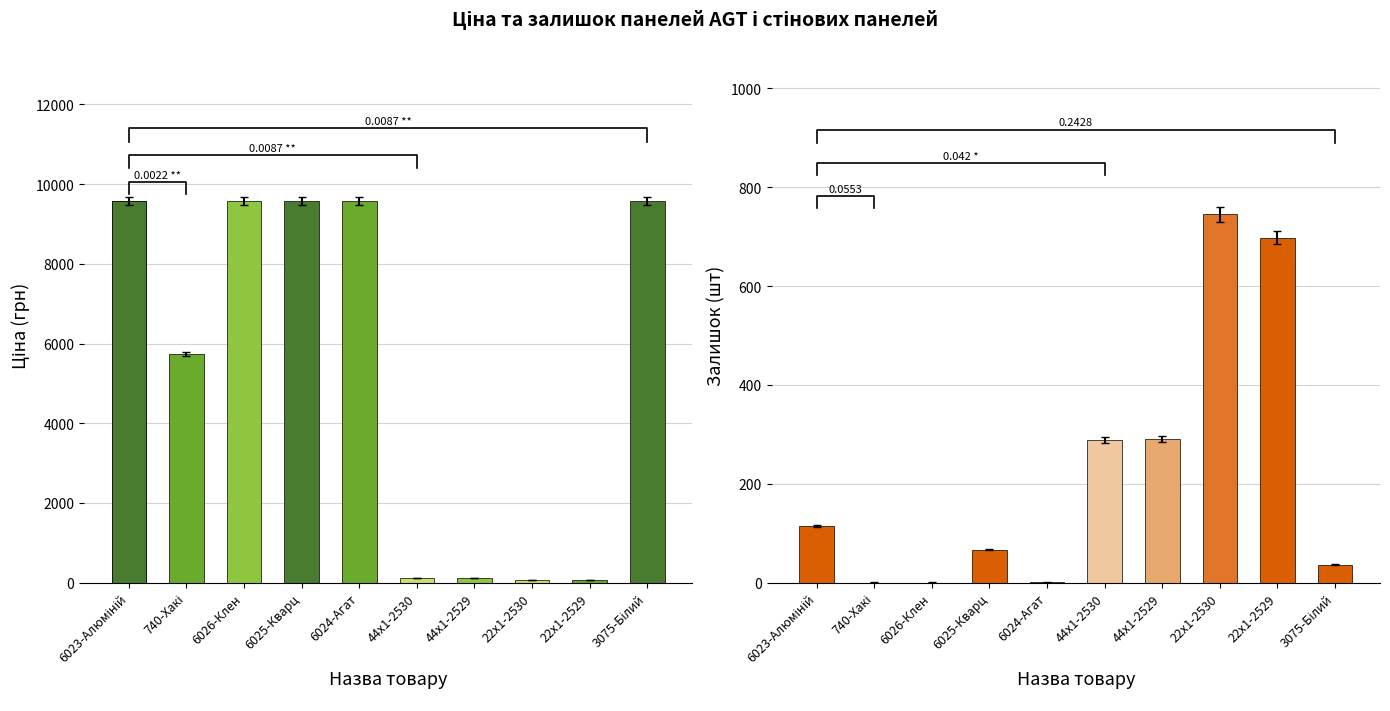

Reading right to left, extract all data points from this chart.

Ціна: 3075-Білий=9585.4	22x1-2529=57.7	22x1-2530=57.7	44x1-2529=115.4	44x1-2530=115.4	6024-Агат=9585.4	6025-Кварц=9585.4	6026-Клен=9585.4	740-Хакі=5736.9	6023-Алюміній=9585.4
Залишок: 3075-Білий=36.0	22x1-2529=698.0	22x1-2530=745.0	44x1-2529=290.0	44x1-2530=289.0	6024-Агат=1.0	6025-Кварц=67.0	6026-Клен=0.0	740-Хакі=0.0	6023-Алюміній=114.0